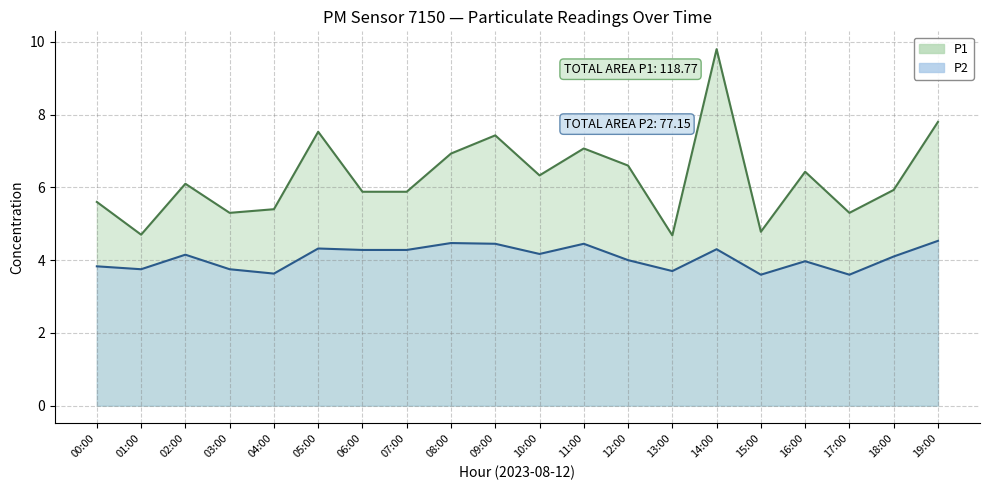

What is the greatest value displayed?

9.8